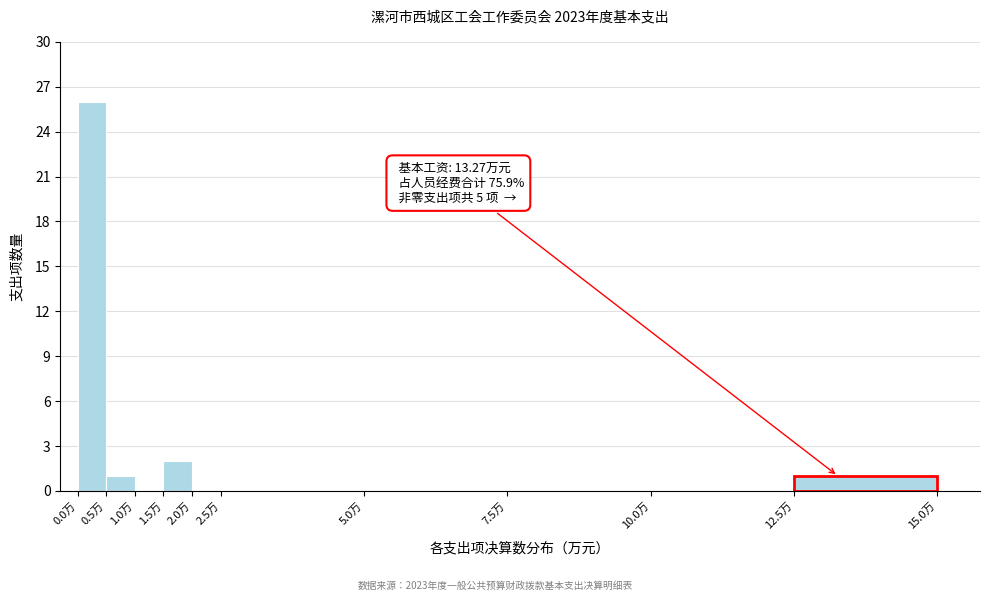

Which range on the x-axis has the tallest bar?

0.0 to 0.5